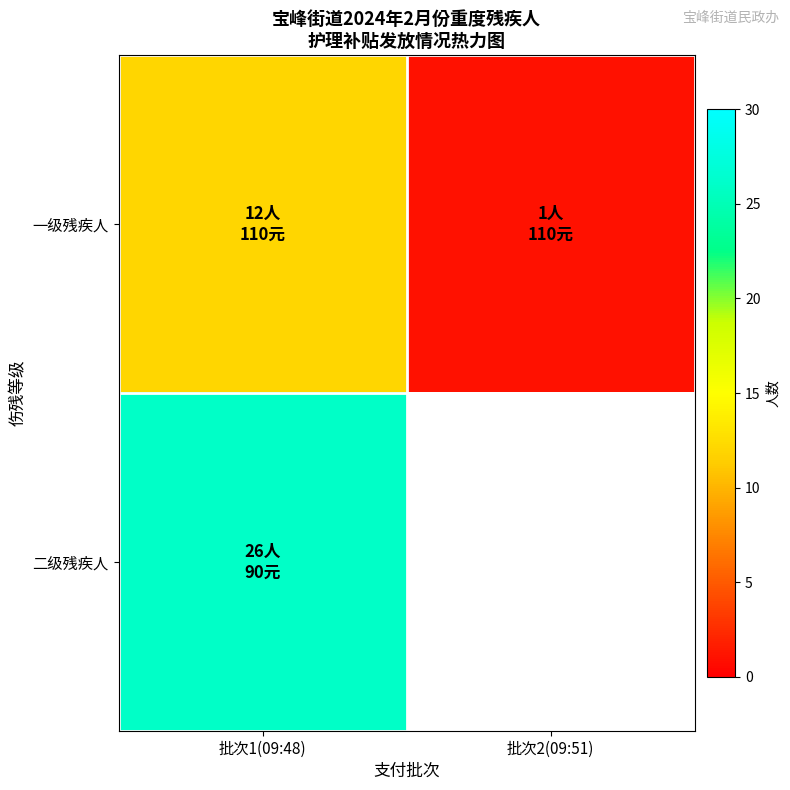

What is the maximum value shown in the chart?

26.0